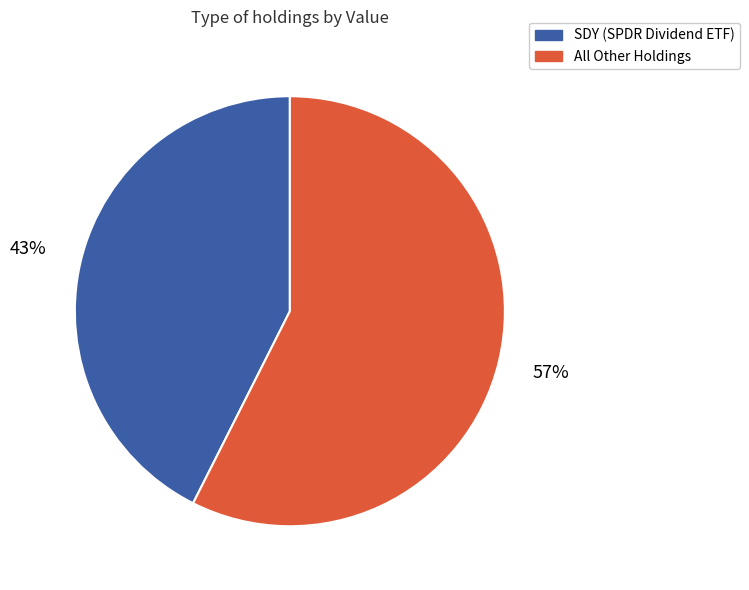

Is there a majority slice in this chart?

Yes